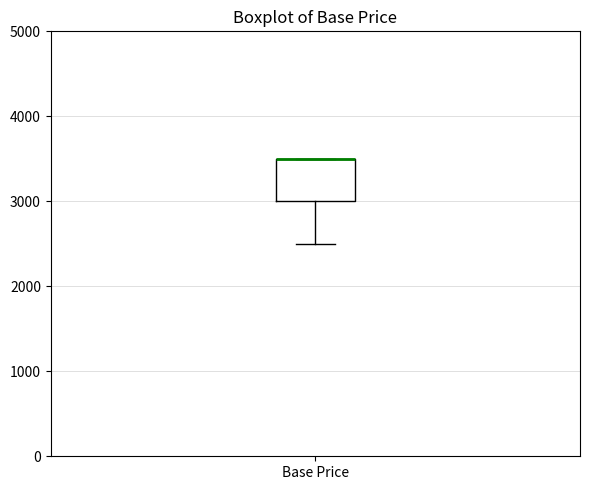

Where is the lower edge of the box for Base Price on the y-axis? The values are not printed on the chart, so give them approximately, as read against the axis.

3000